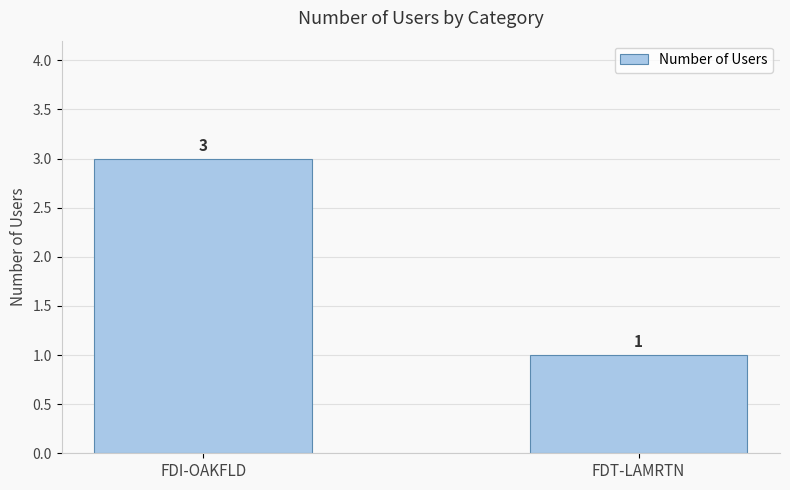

What is the label of the 1st bar from the right?

FDT-LAMRTN